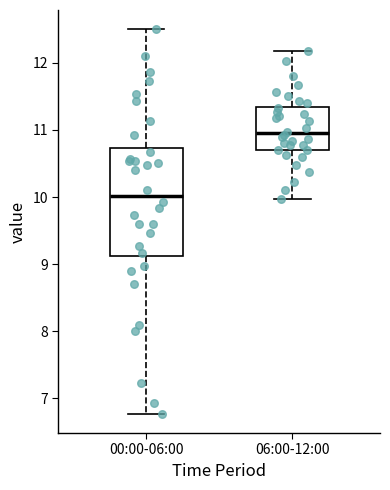

Comparing the boxes themselves (not the whiskers), which one is the tallest?

00:00-06:00